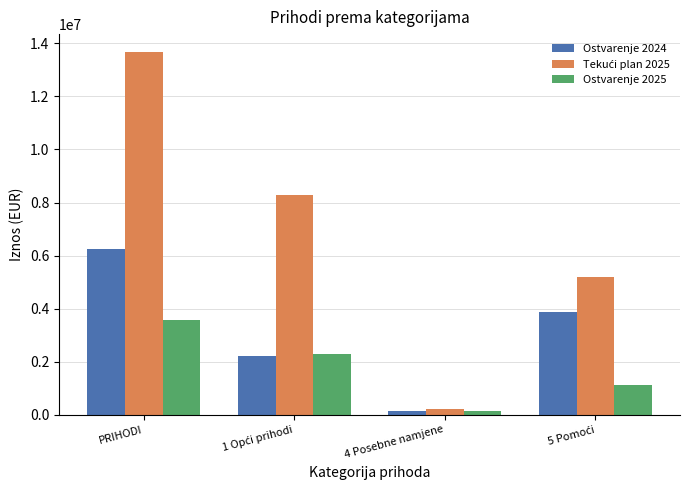

True or false: Ostvarenje 2025 has a value of 143885.0 at 4 Posebne namjene.

True